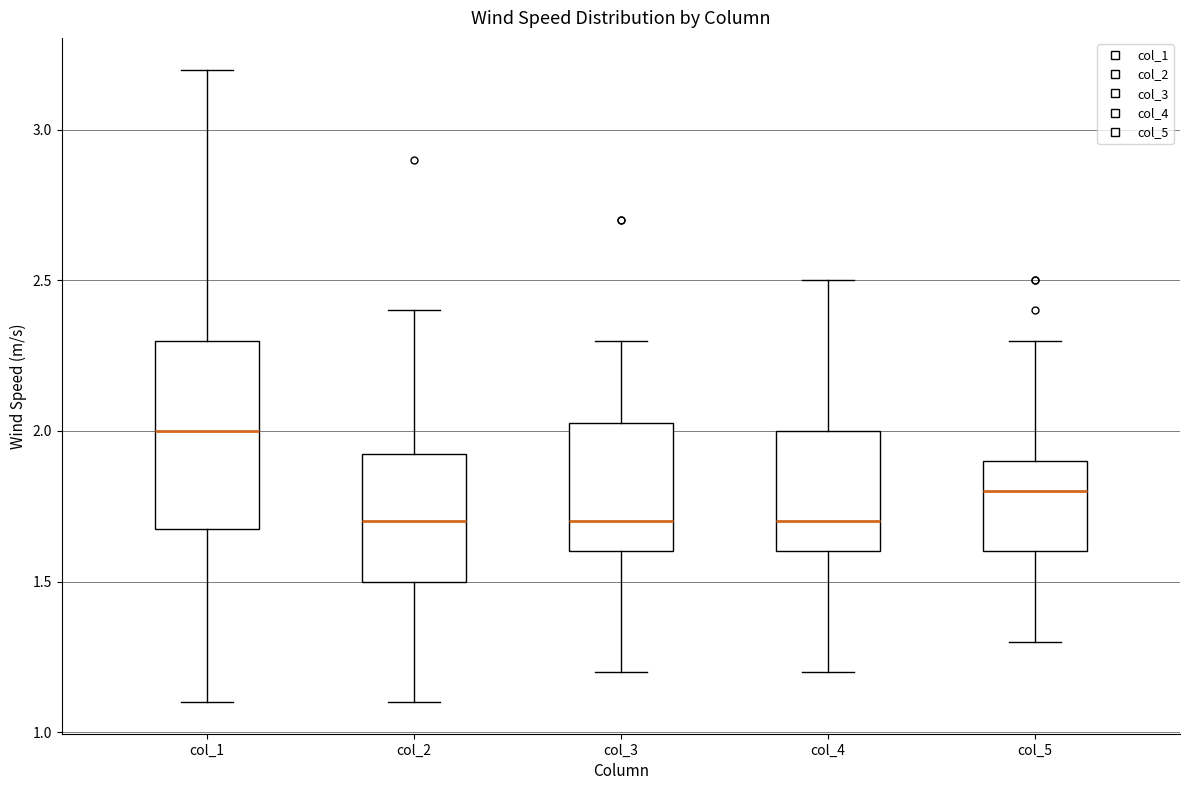

Where does the lower whisker of the box for col_1 end on the y-axis? The values are not printed on the chart, so give them approximately, as read against the axis.

1.10